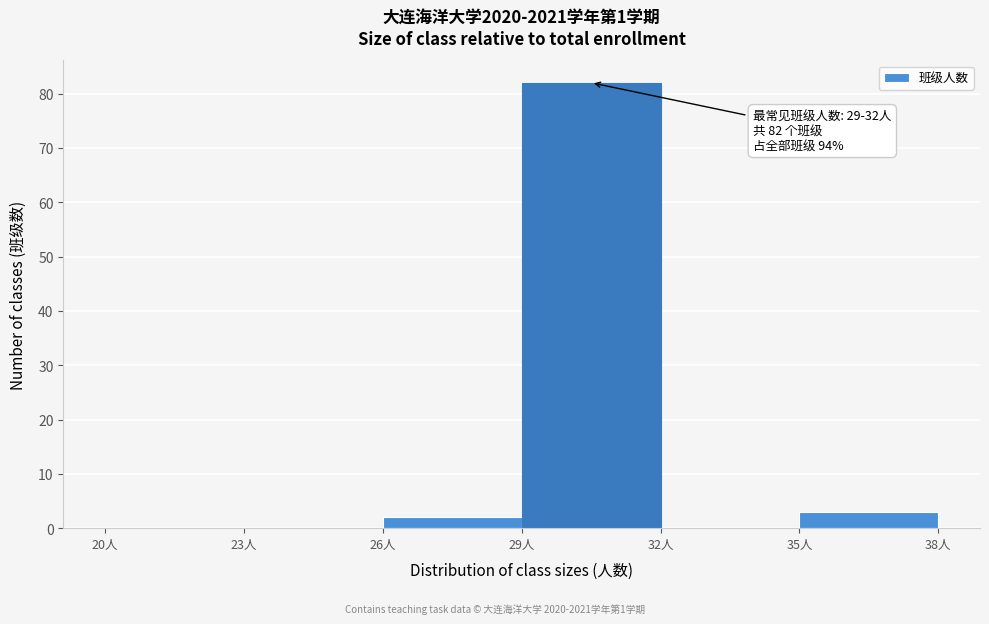

Over which range of the x-axis is the bar tallest?

29 to 32